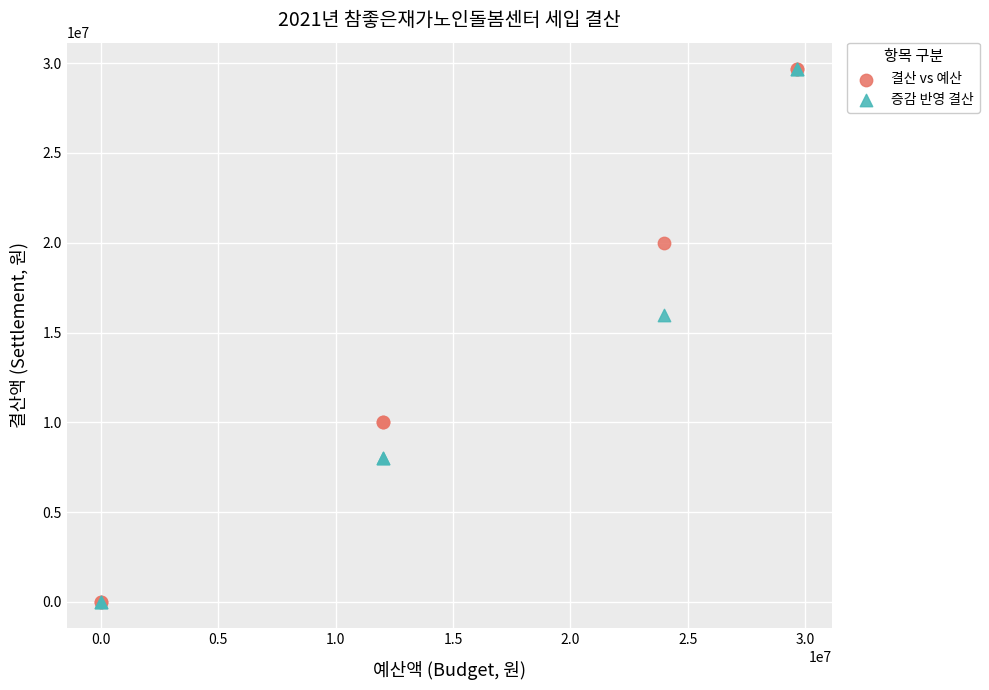

In the 증감 반영 결산 series, what Y value is closest to 14836000?

16000000